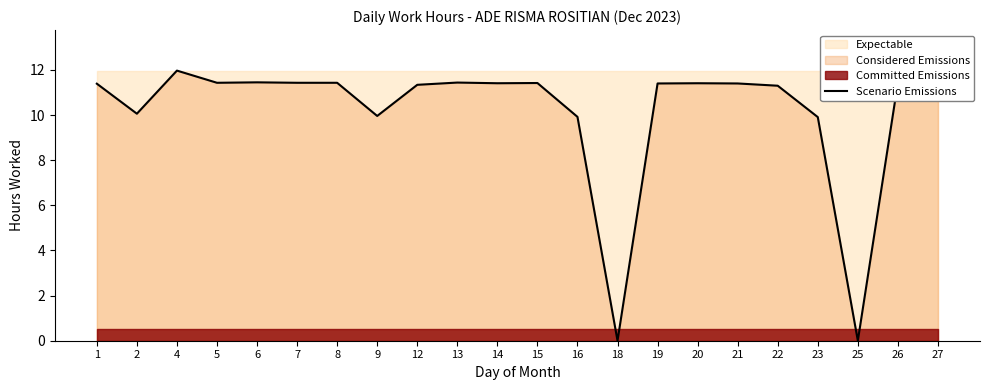

At which label does the data first exceed 11?

1